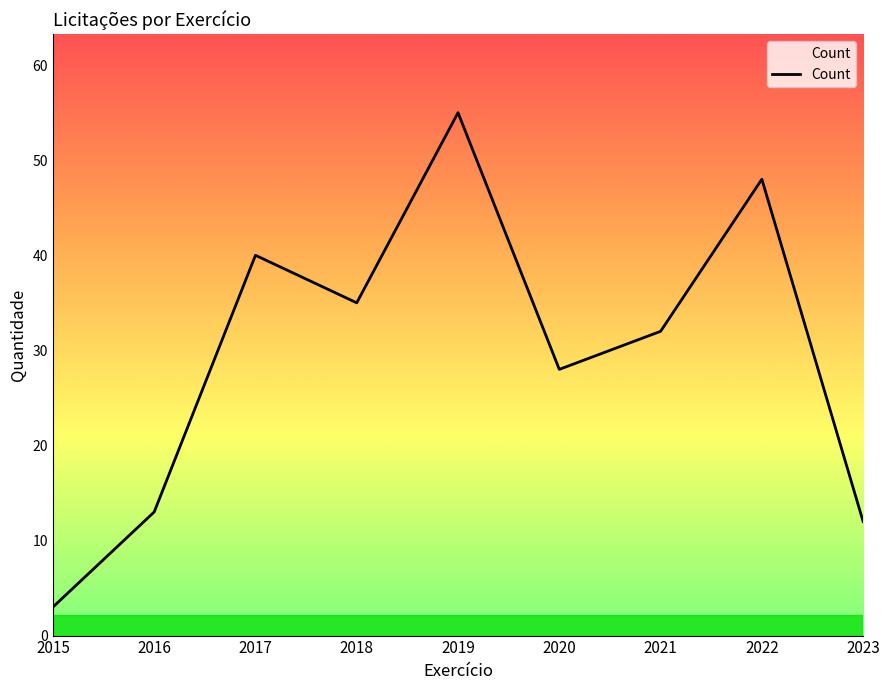

True or false: the data shows 57 at 2017.

False